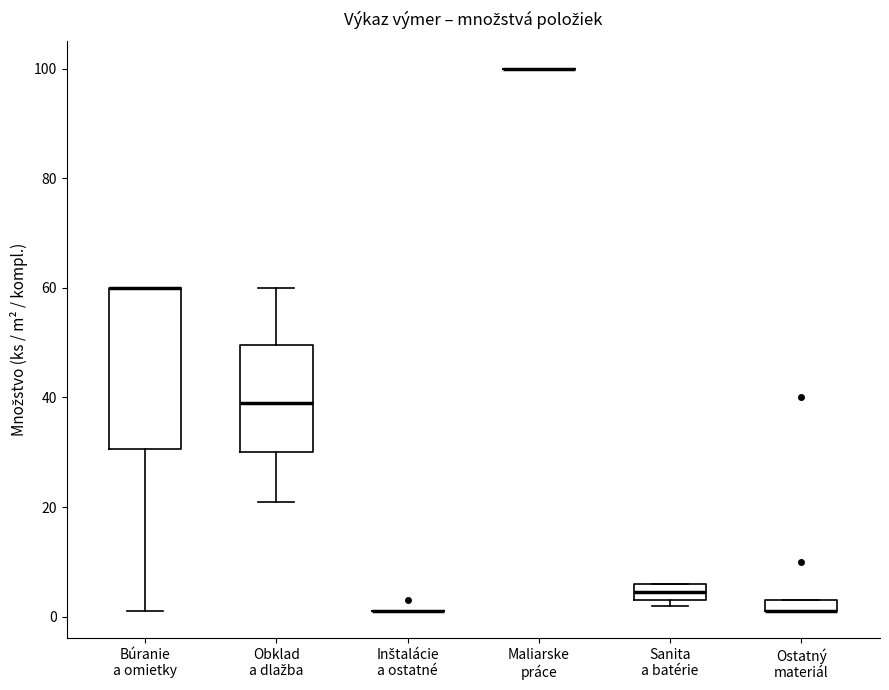

Which box is the tallest, from its lower edge to its upper edge?

Búranie a omietky